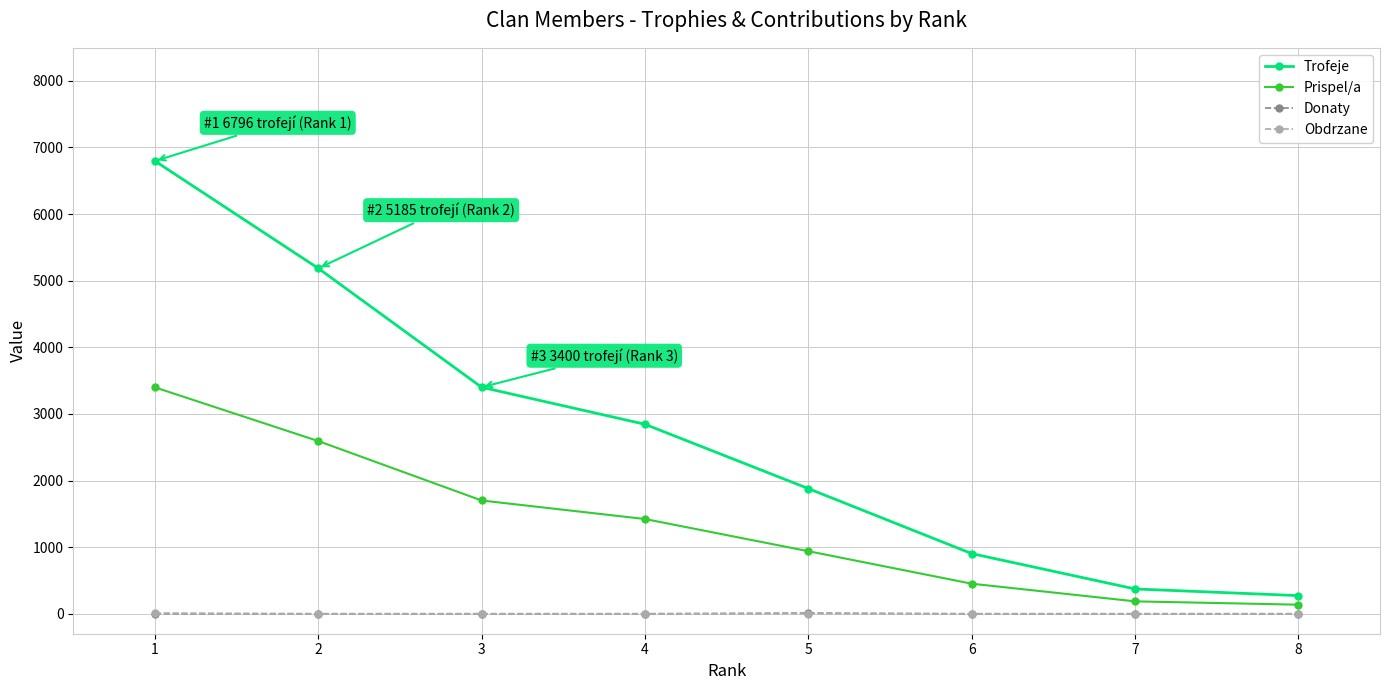

Which series has the largest total across all categories?

Trofeje